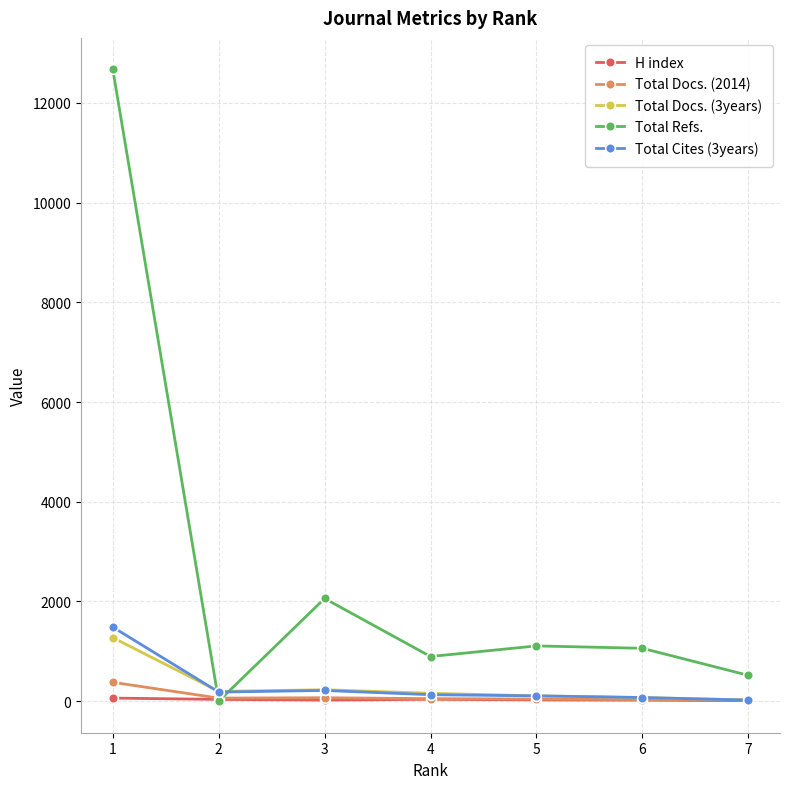

Which series changed the most between 2 and 3?

Total Refs.